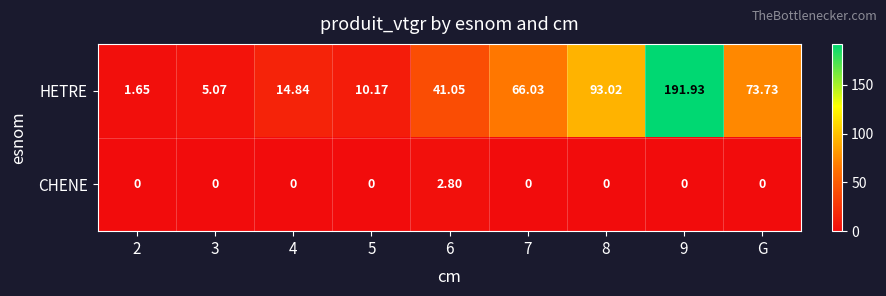

Is the value of CHENE at 2 greater than the value of HETRE at 9?

No